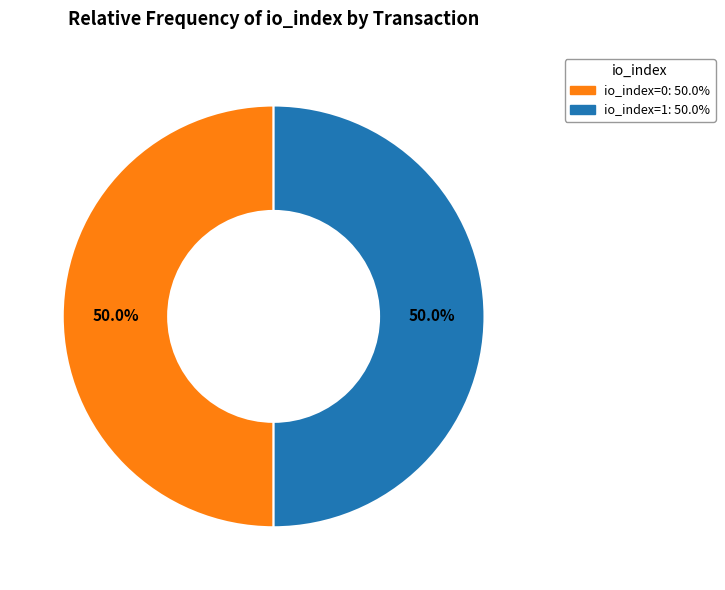

Count the number of slices in the pie.

2